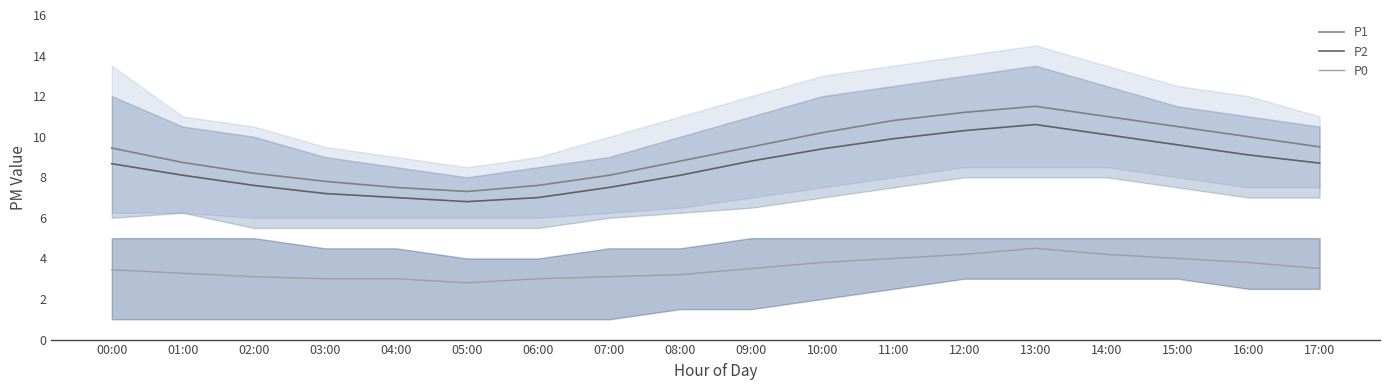

Where does the P0 series first go above 3?

00:00